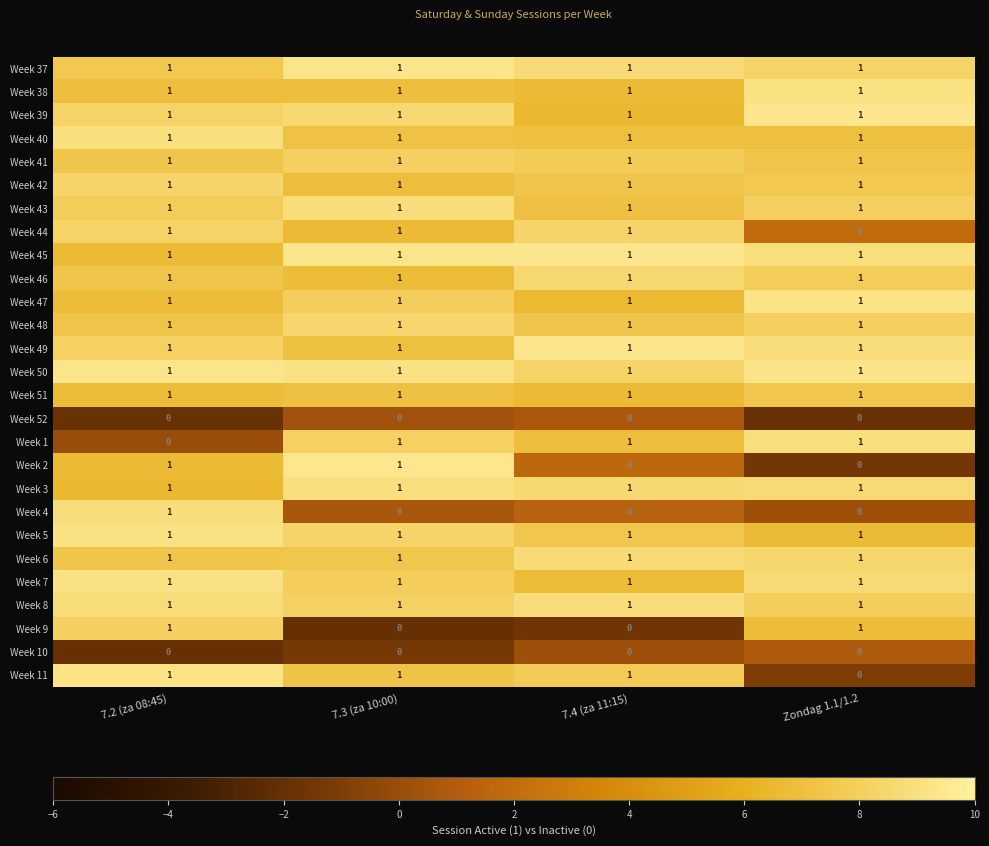

Where is Week 11 nearest to the value 0?

Zondag 1.1/1.2